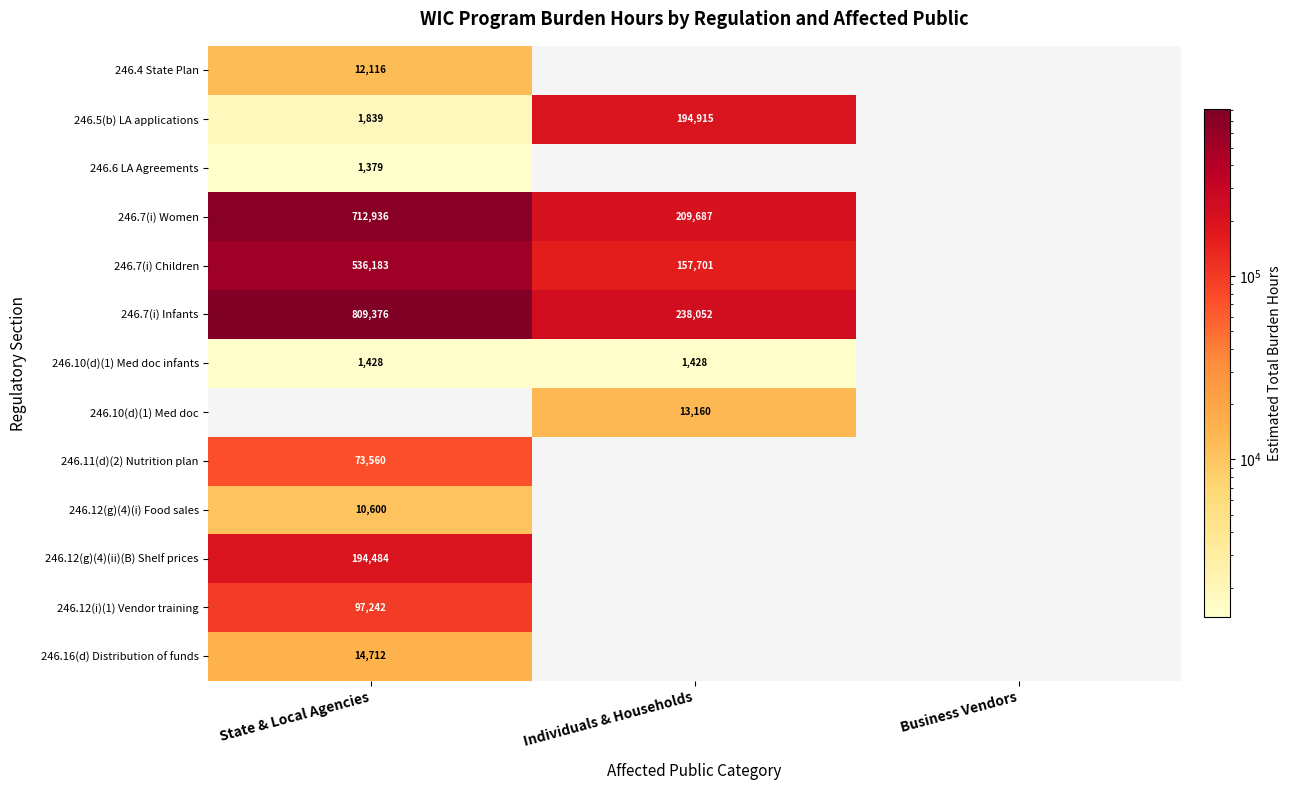

True or false: 246.10(d)(1) Med doc has a value of 3620 at Individuals & Households.

False